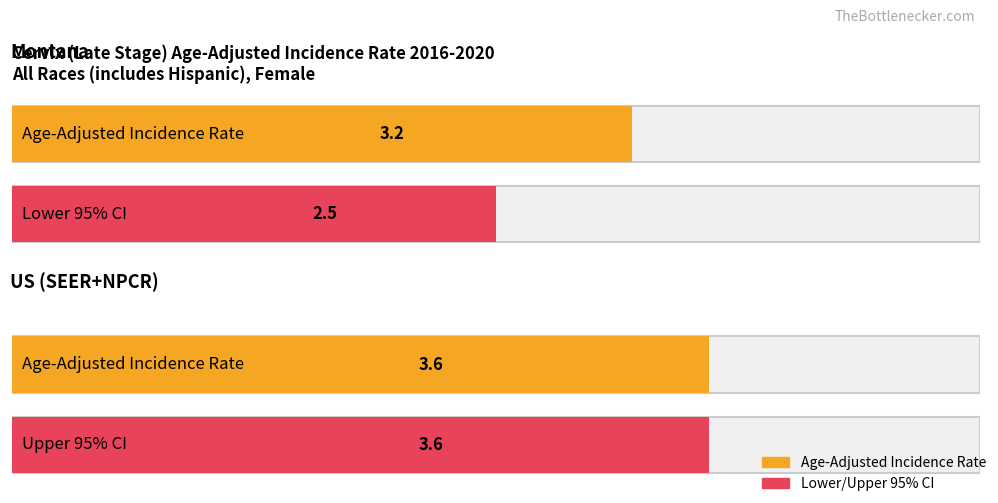

List the series in order of their overall mean, lowest first.

Lower 95% CI, Age-Adjusted Incidence Rate, Upper 95% CI